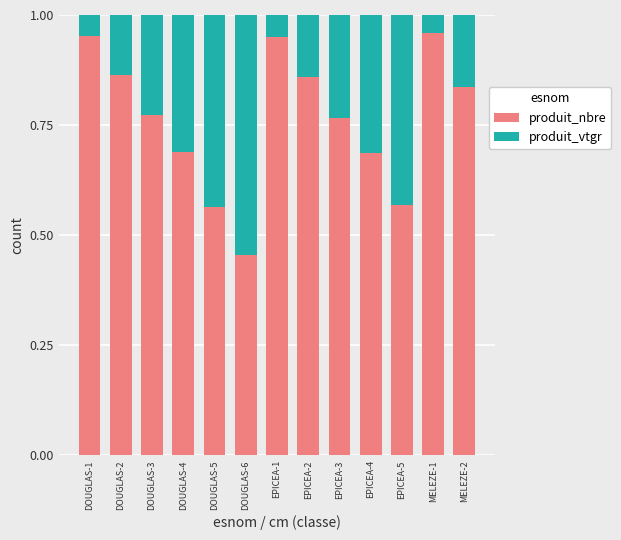

How many bars are there in total?

13